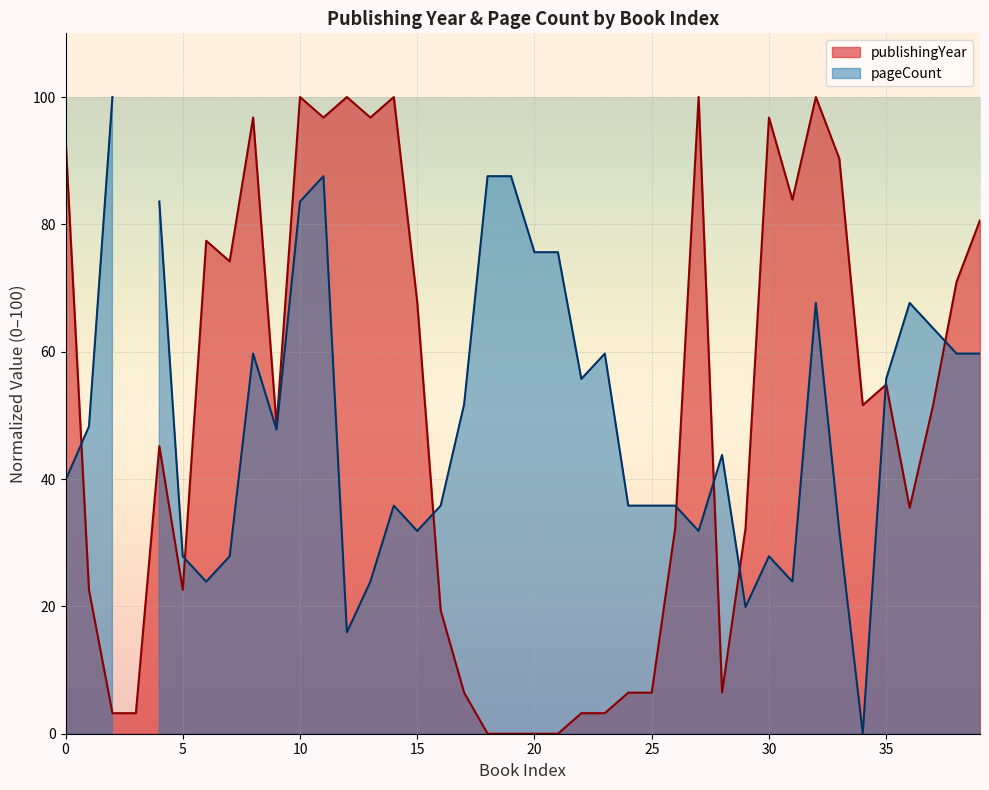

What is the maximum value shown in the chart?

100.0